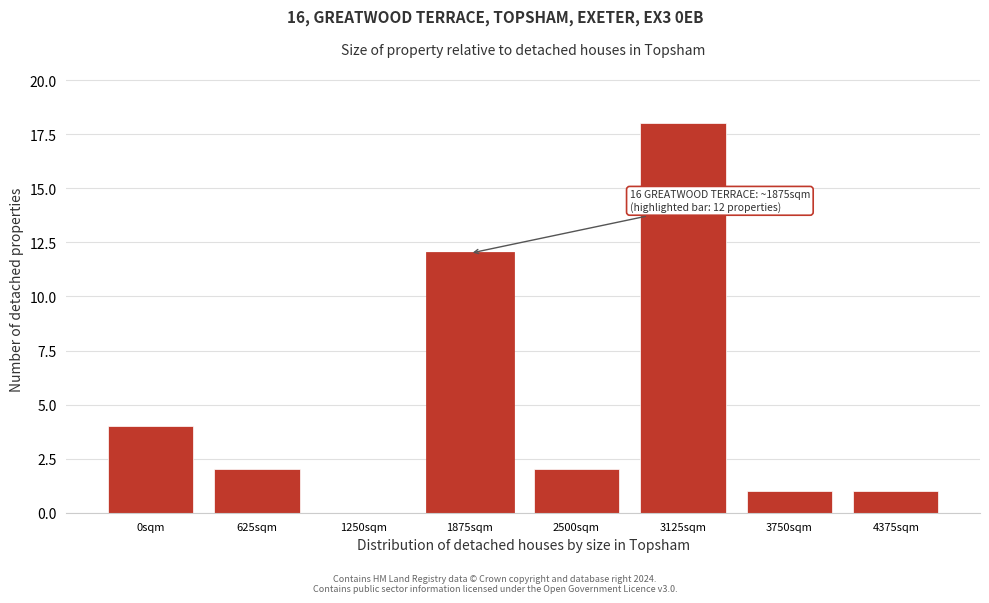

Reading left to right, list all the values displayed in this chart.

0sqm=4	625sqm=2	1250sqm=0	1875sqm=12	2500sqm=2	3125sqm=18	3750sqm=1	4375sqm=1